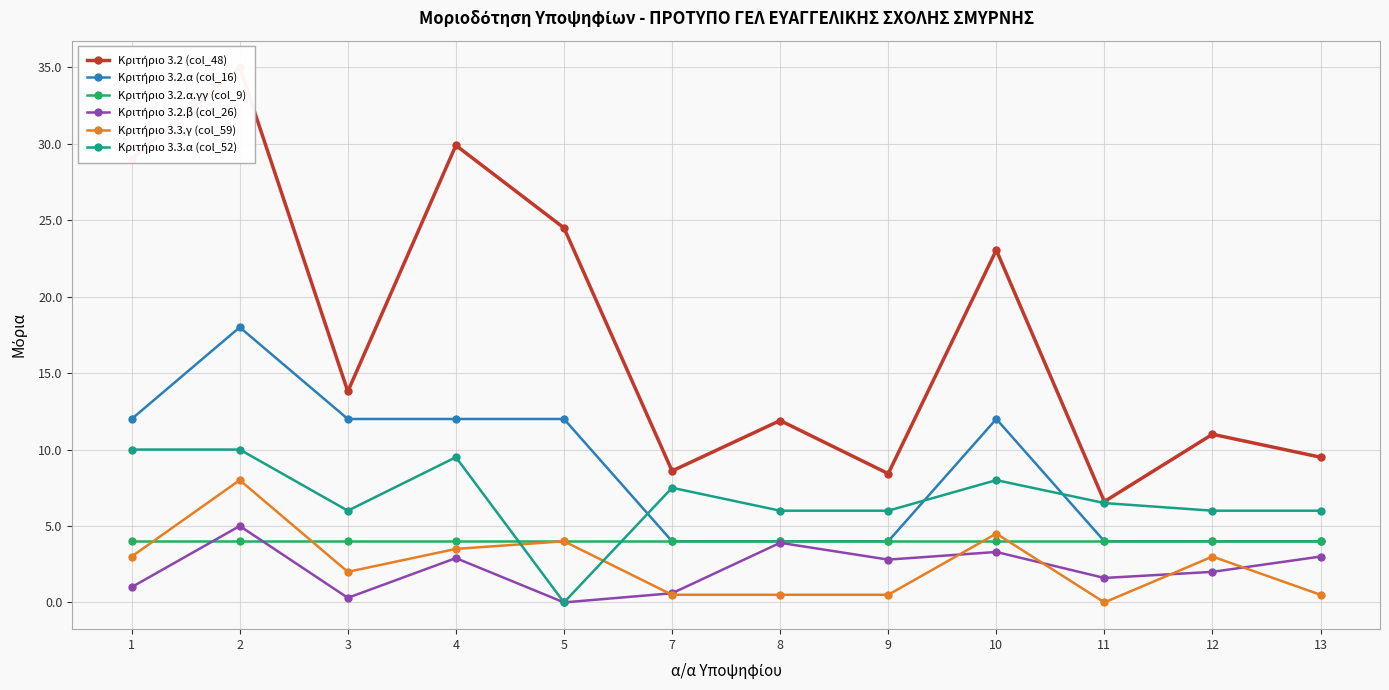

At how many categories does at least one series exceed 25?

3